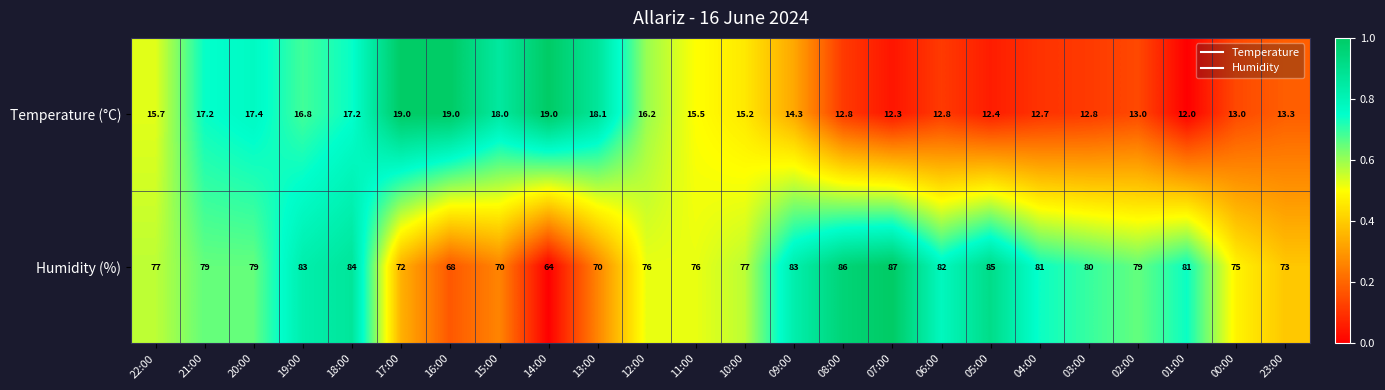

What is the spread (max minus min) of values at 04:00?

68.3